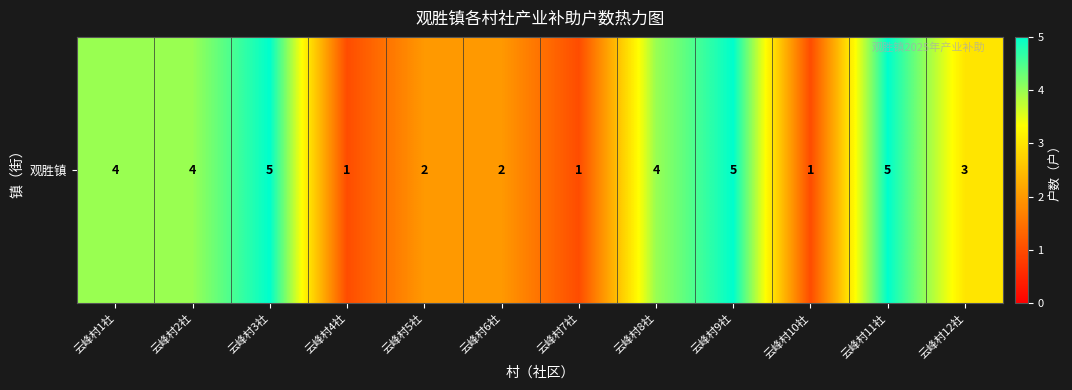

What is the sum of all values?

37